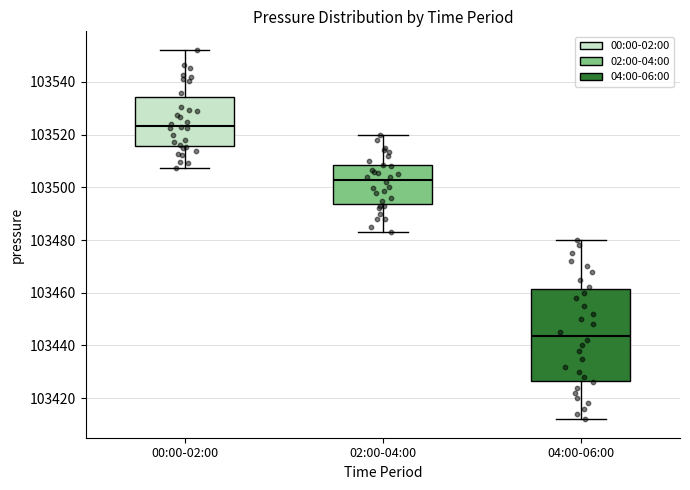

Where is the lower edge of the box for 04:00-06:00 on the y-axis? The values are not printed on the chart, so give them approximately, as read against the axis.

103426